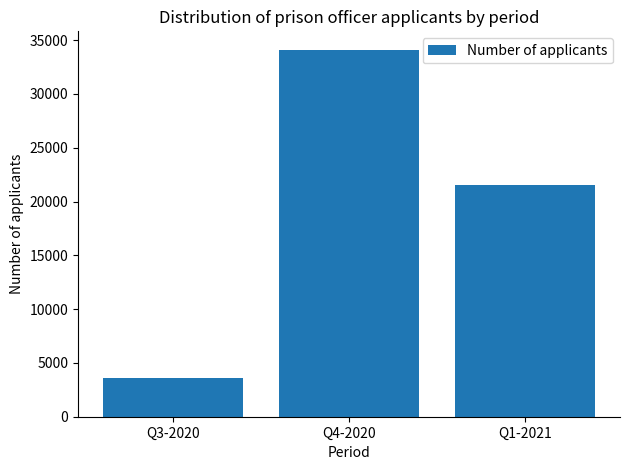

At which label does the data first exceed 21523?

Q4-2020